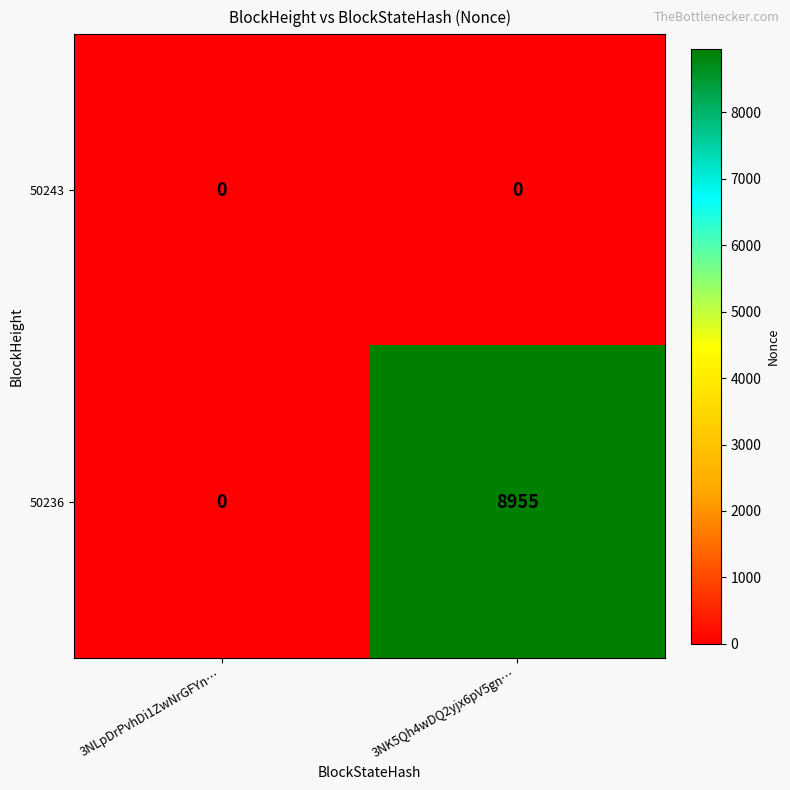

Rank the series by their average value, from highest to lowest.

50236, 50243